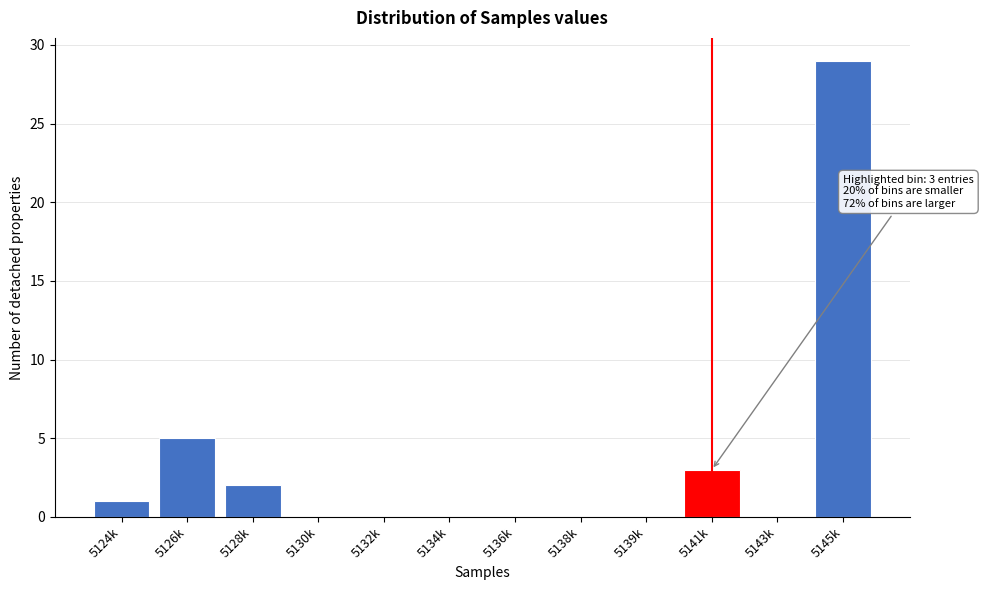

Reading right to left, extract all data points from this chart.

5145k=29	5143k=0	5141k=3	5139k=0	5138k=0	5136k=0	5134k=0	5132k=0	5130k=0	5128k=2	5126k=5	5124k=1